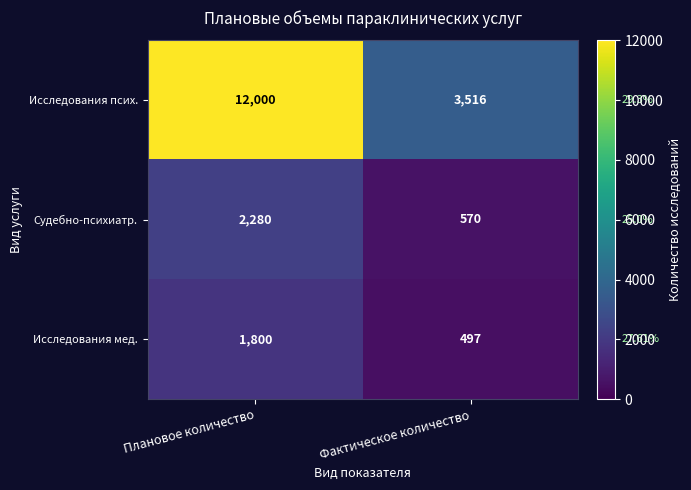

Where is Исследования мед. nearest to the value 1148?

Фактическое количество